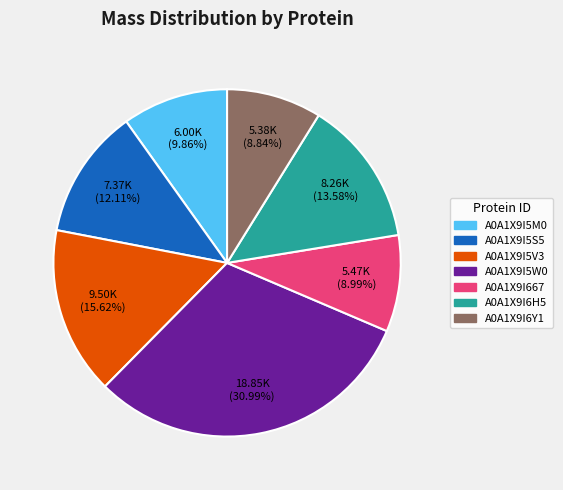

Combined, what portion of the pie is A0A1X9I5S5 and A0A1X9I5M0?

22.0%